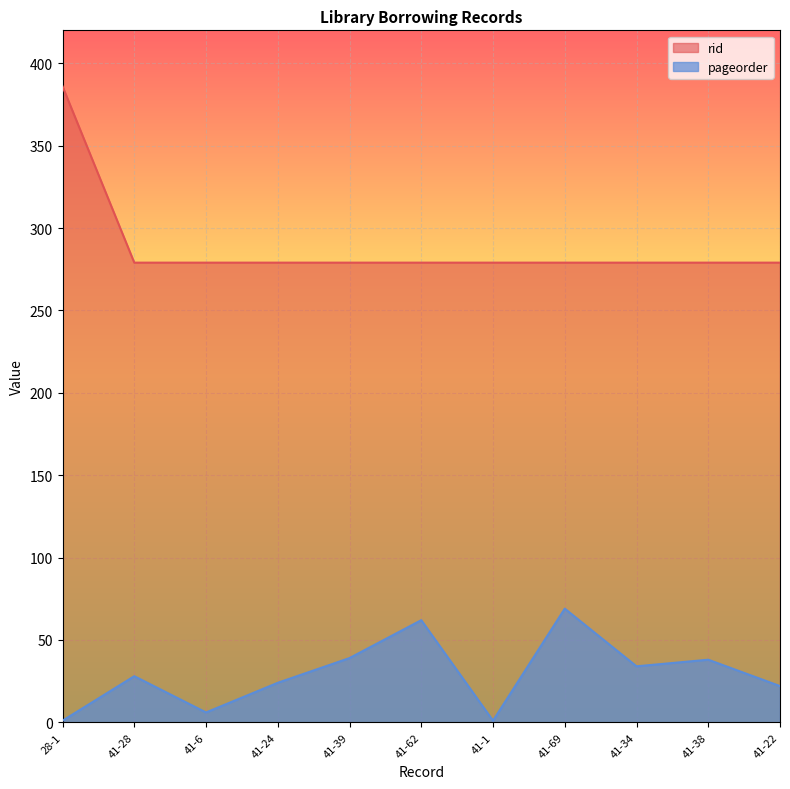

List the series in order of their peak value, lowest first.

pageorder, rid